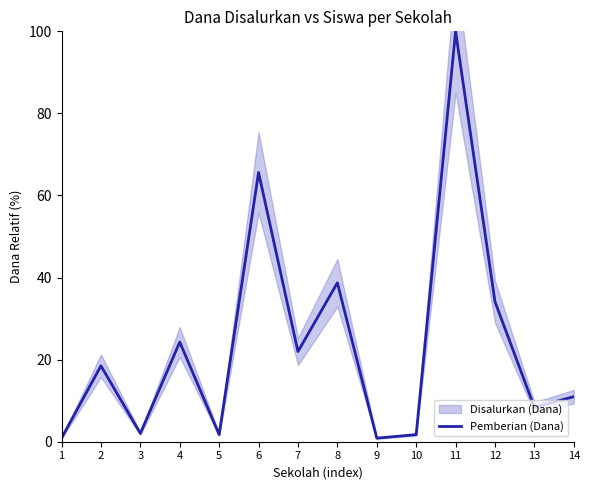

Rank the categories by value from lowest to highest.

1, 9, 5, 10, 3, 13, 14, 2, 7, 4, 12, 8, 6, 11